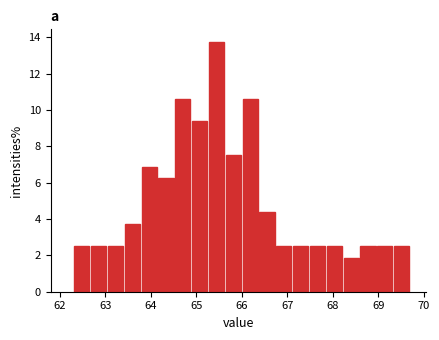

Read against the x-axis, roughly where is the centre of the tallest bar?

65.4